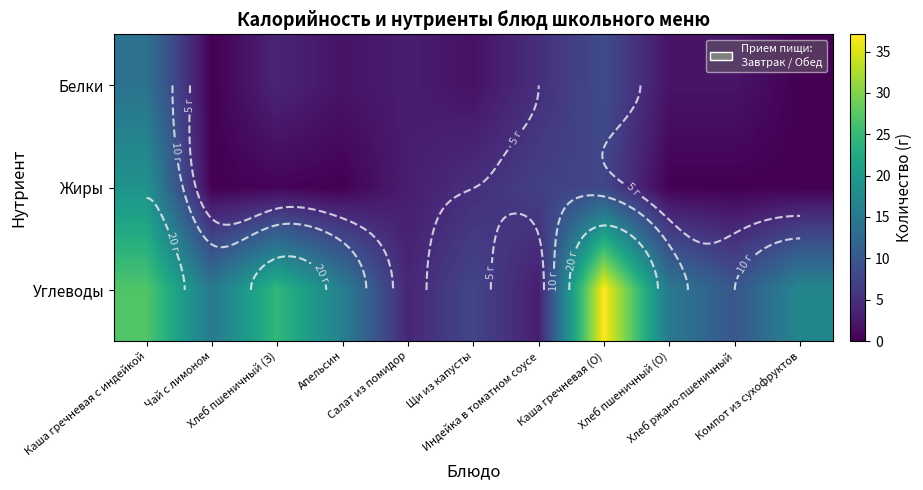

At which category does the chart reach its minimum across all series?

Чай с лимоном